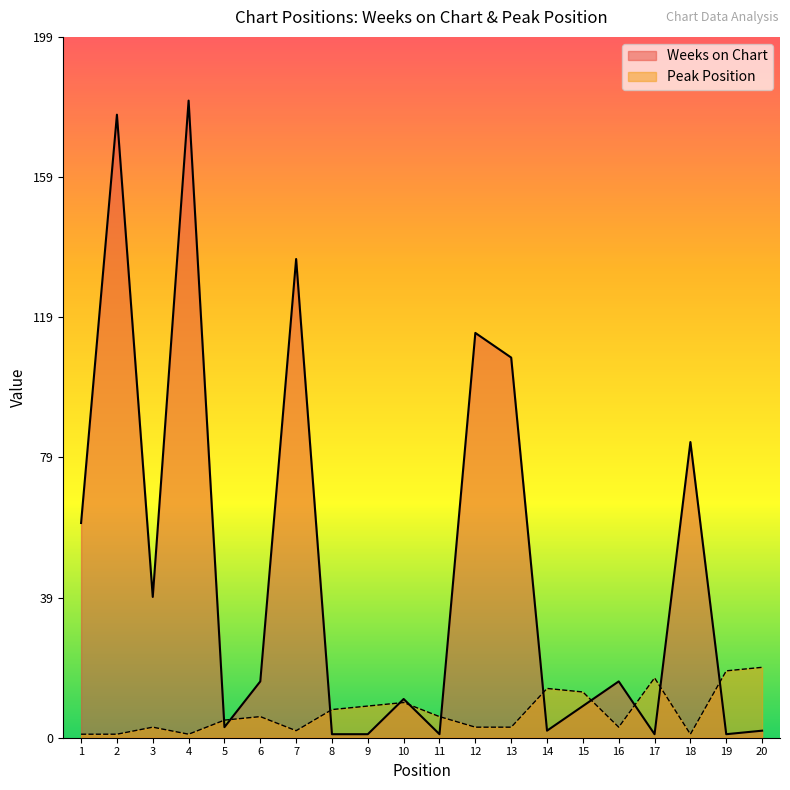

List the series in order of their overall mean, lowest first.

Peak Position, Weeks on Chart